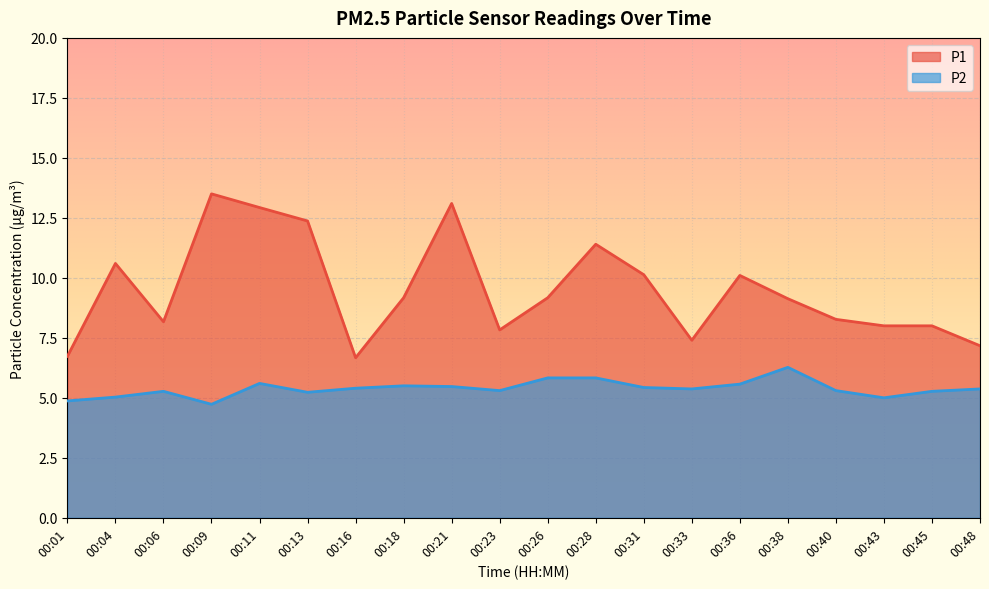

Which series has the largest total across all categories?

P1